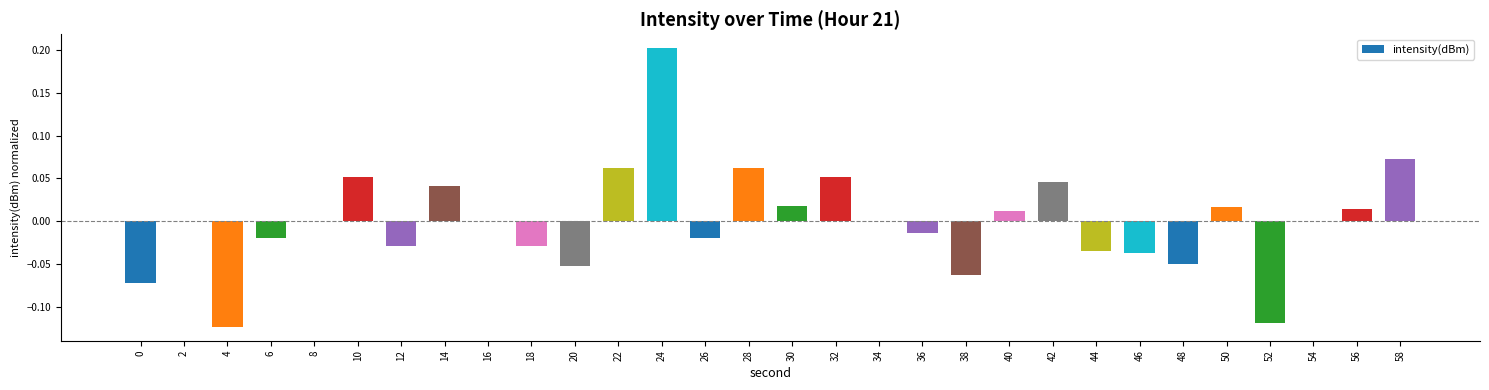

Between 18 and 42, which is larger?

42